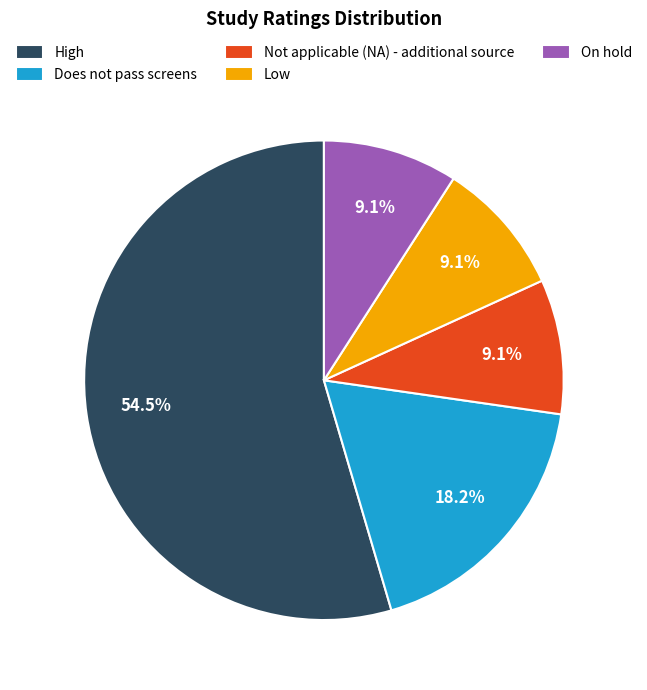

To the nearest percent, what percentage of the pie is Not applicable (NA) - additional source?

9%